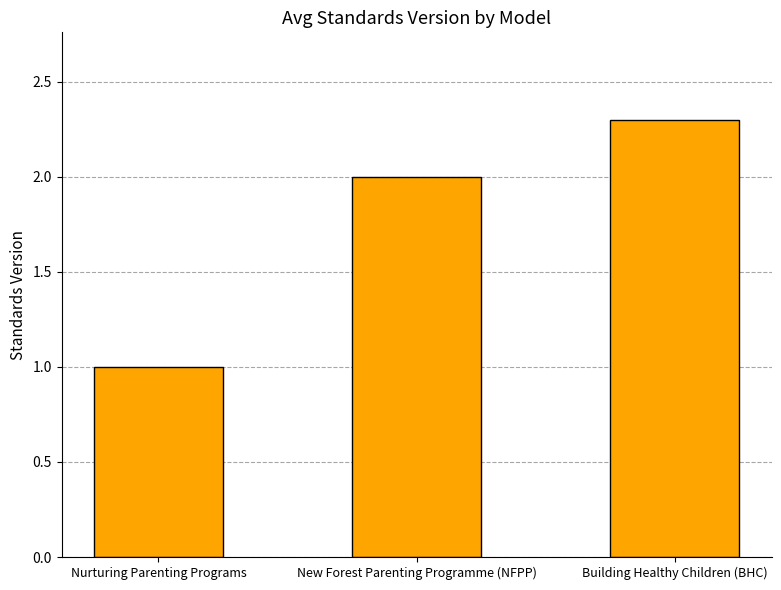

How many categories are shown in the chart?

3